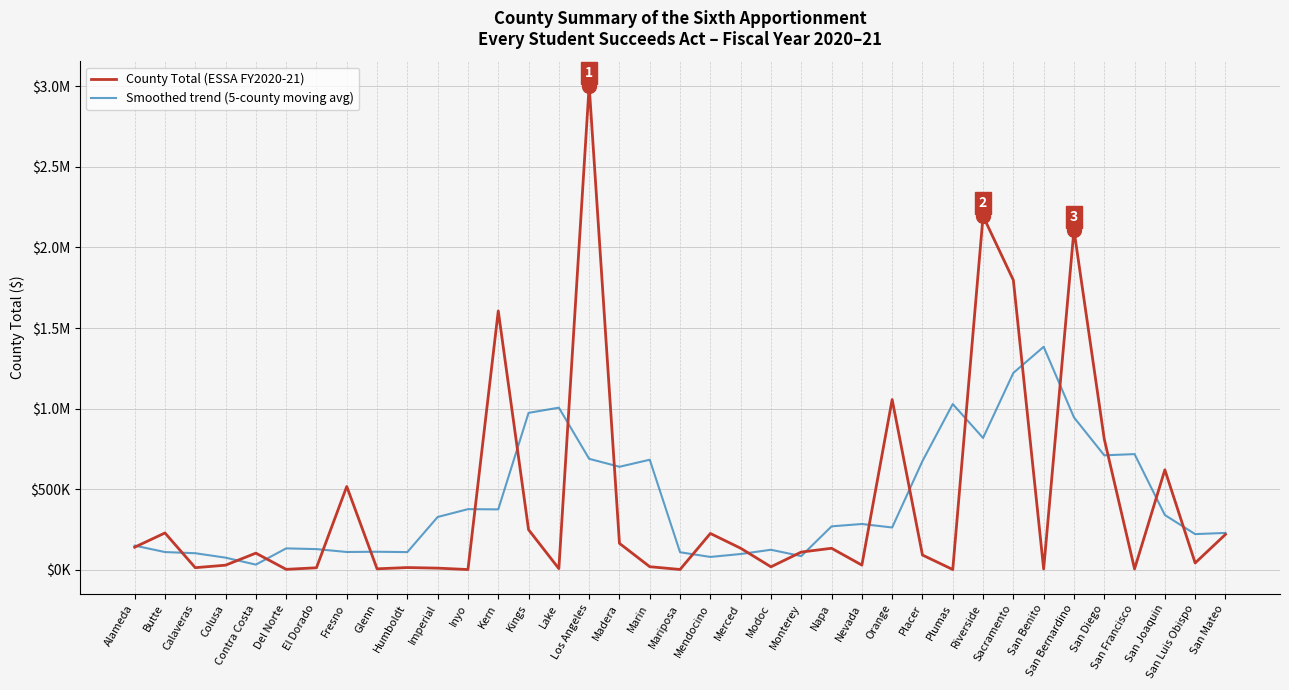

What is the spread (max minus min) of values at Butte?

118496